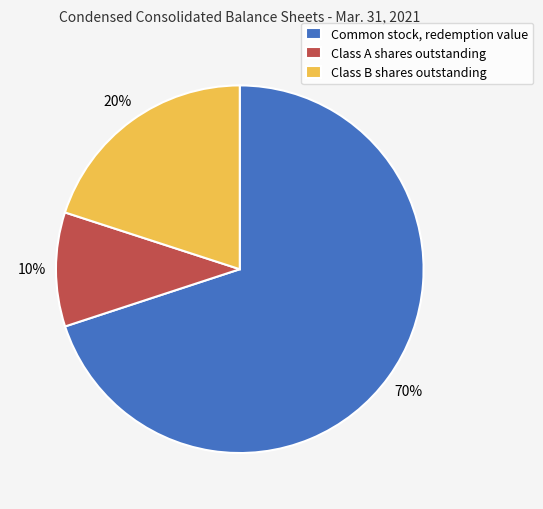

To the nearest percent, what is the average slice percentage?

33%